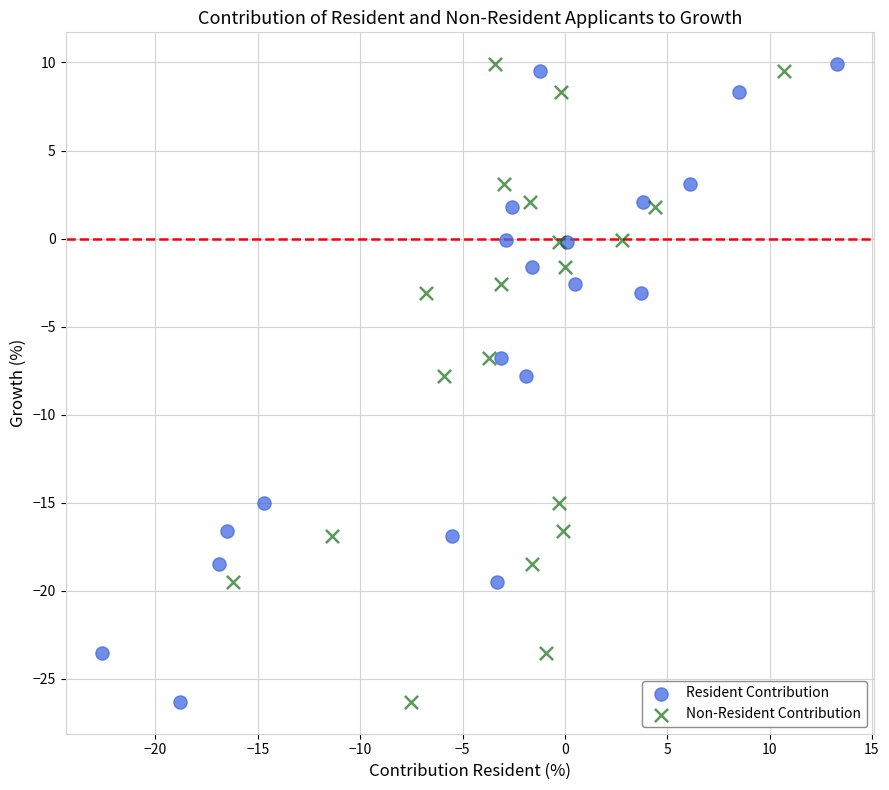

What are all the series names shown in the legend?

Resident Contribution, Non-Resident Contribution